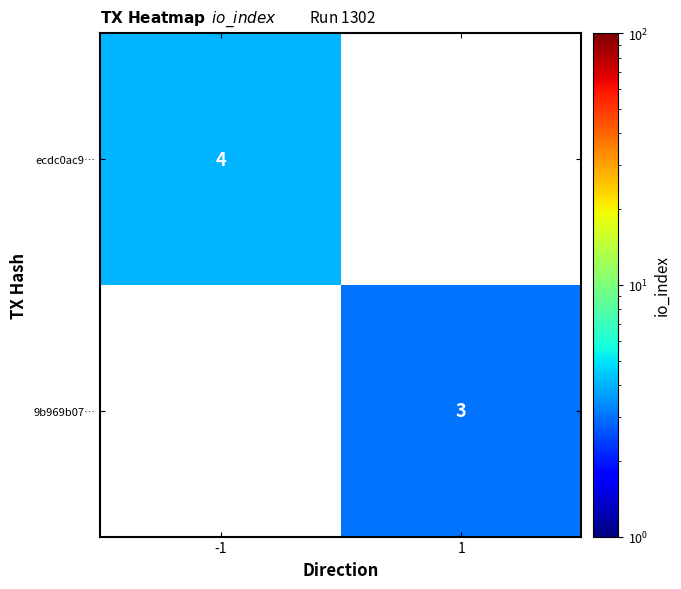

Is the value of 9b969b07… at 1 greater than the value of ecdc0ac9… at -1?

No